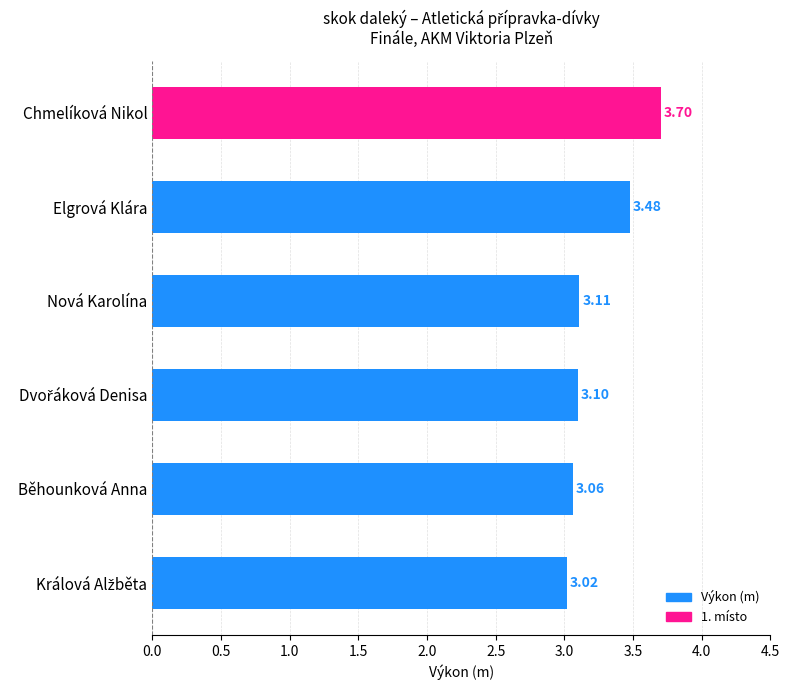

What is the label of the 3rd bar from the top?

Nová Karolína